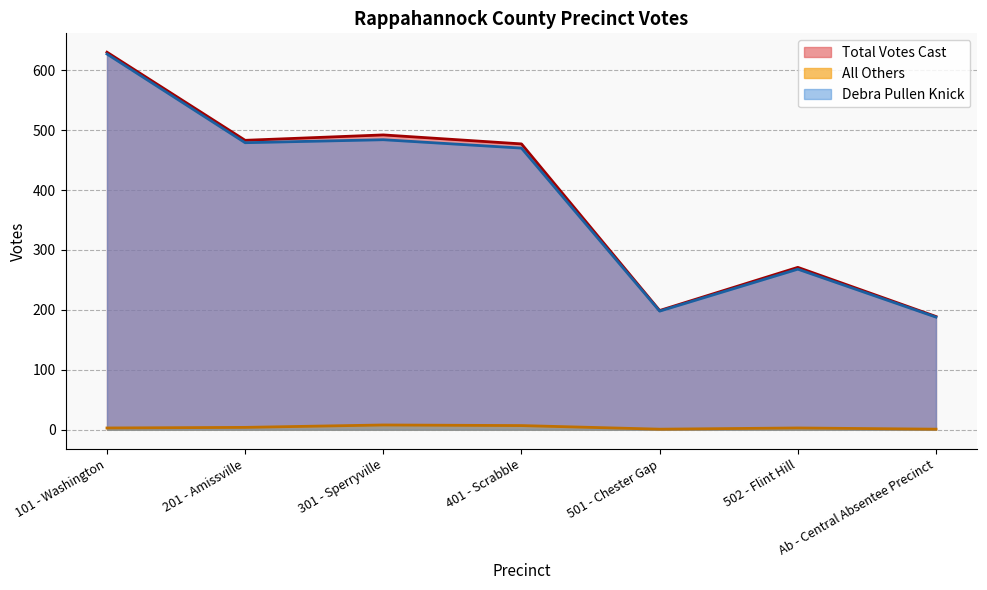

At which label does Debra Pullen Knick reach its peak?

101 - Washington